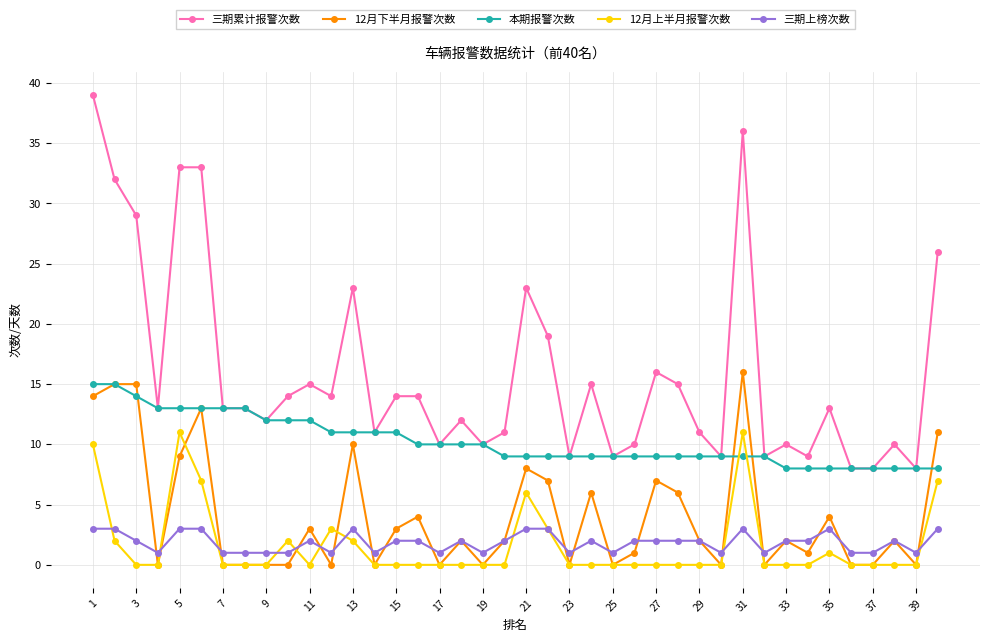

What is the difference between the second highest and minimum values in the 12月下半月报警次数 series?

15